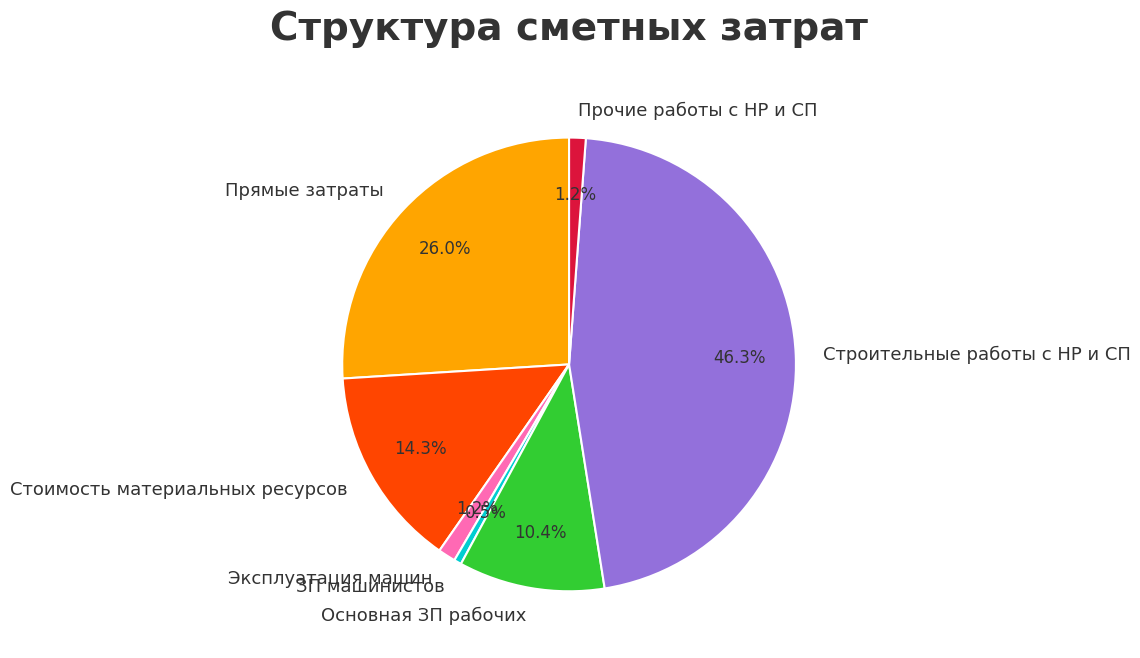

To the nearest percent, what portion does Прямые затраты represent?

26%